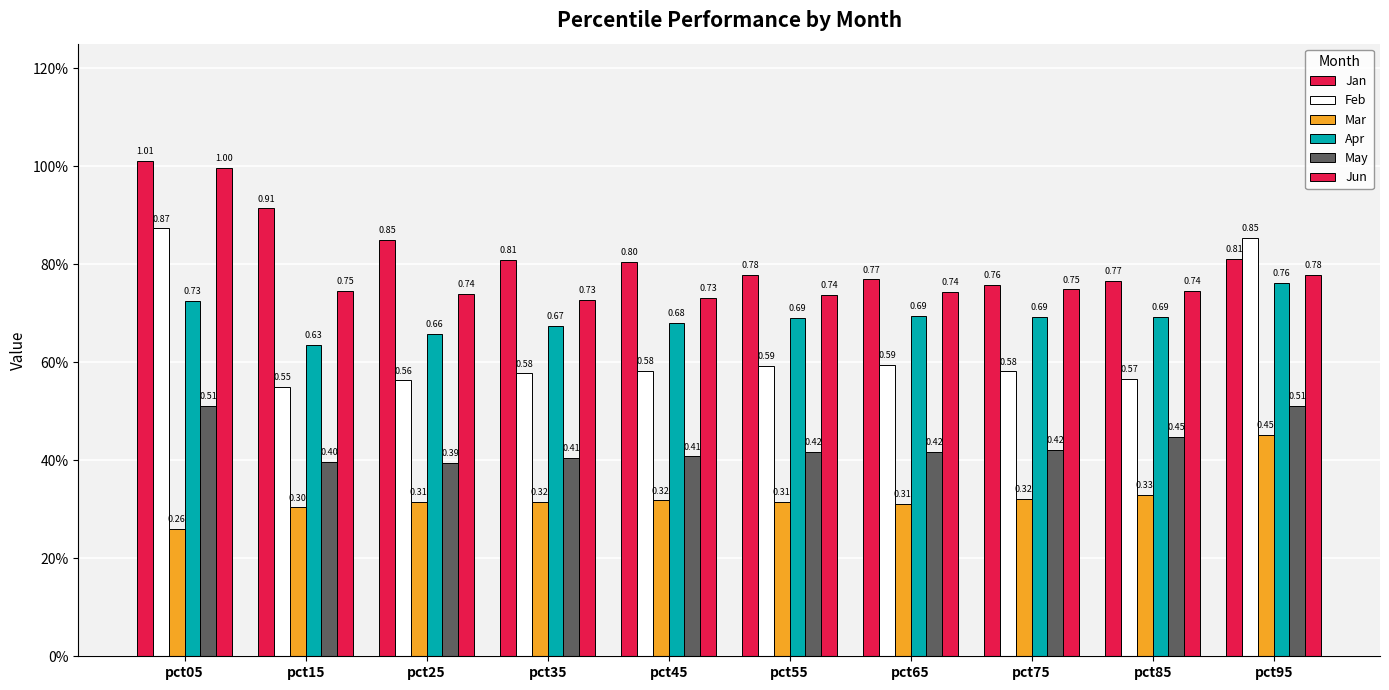

Does the chart contain any negative values?

No